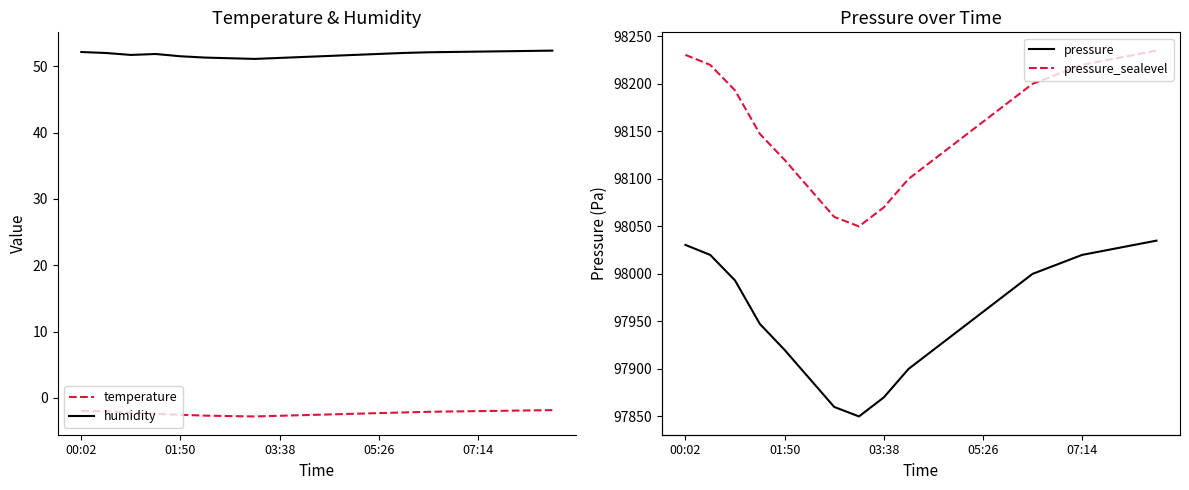

What is the value of the pressure point at the 10th from the left?

97900.0